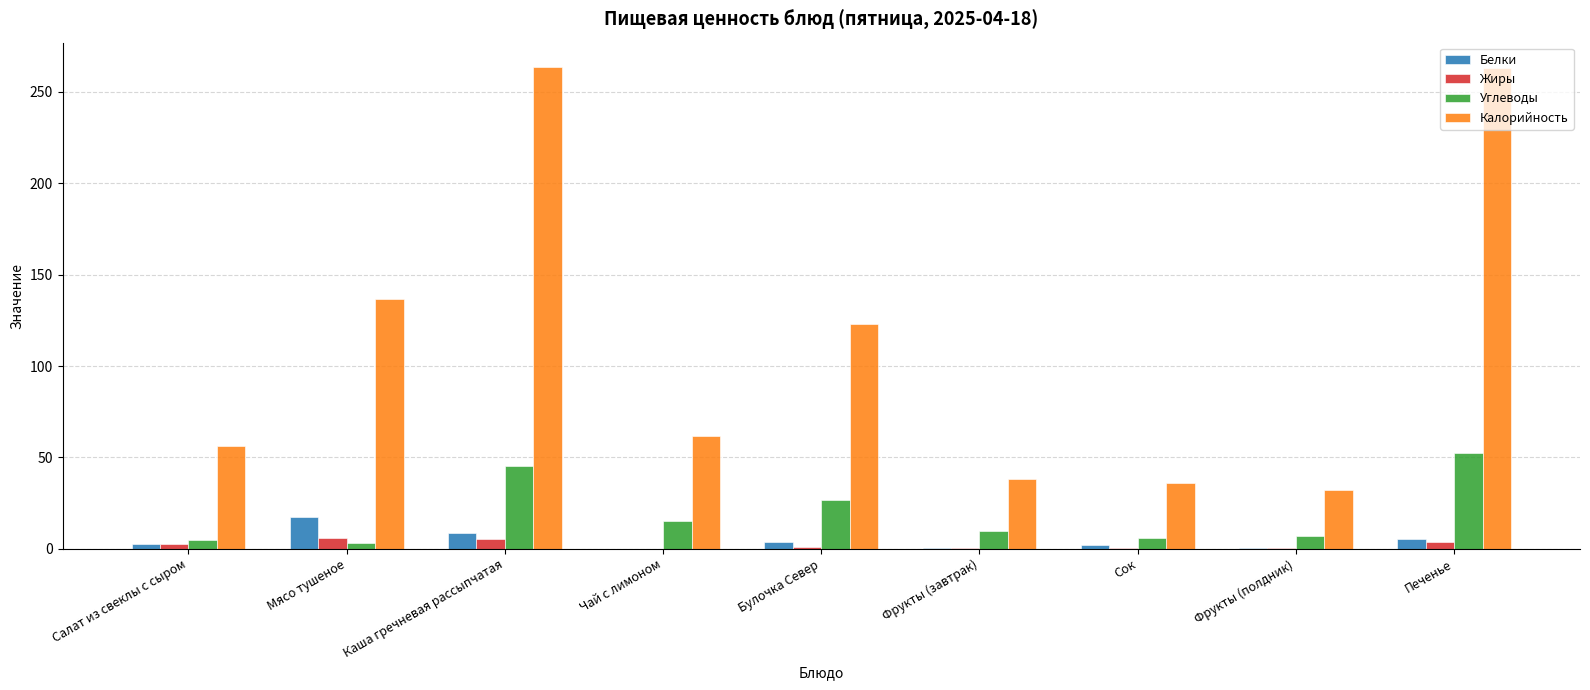

What is the average value of the Белки series?

4.5